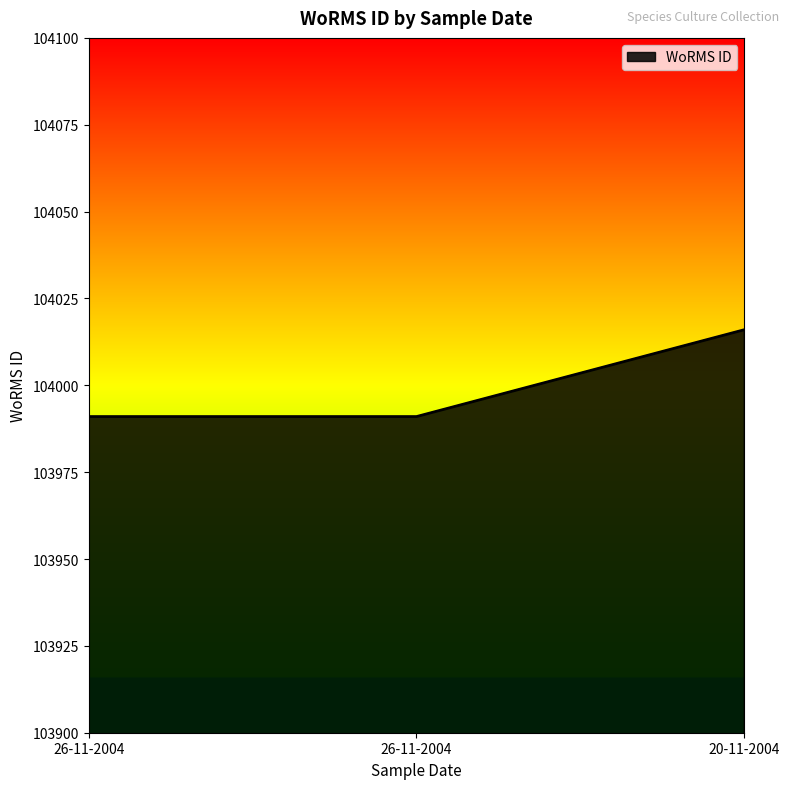

The value at 26-11-2004 is 103991. True or false?

True